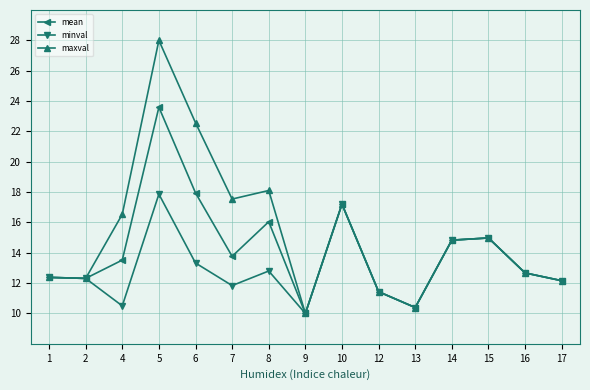

At which category does the chart reach its peak across all series?

5